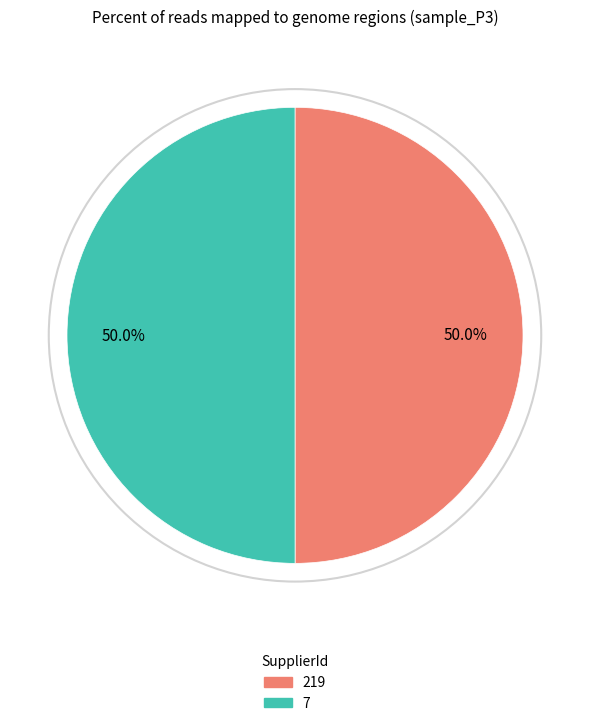

Approximately how many times larger is the value at 219 compared to 7?

1.0